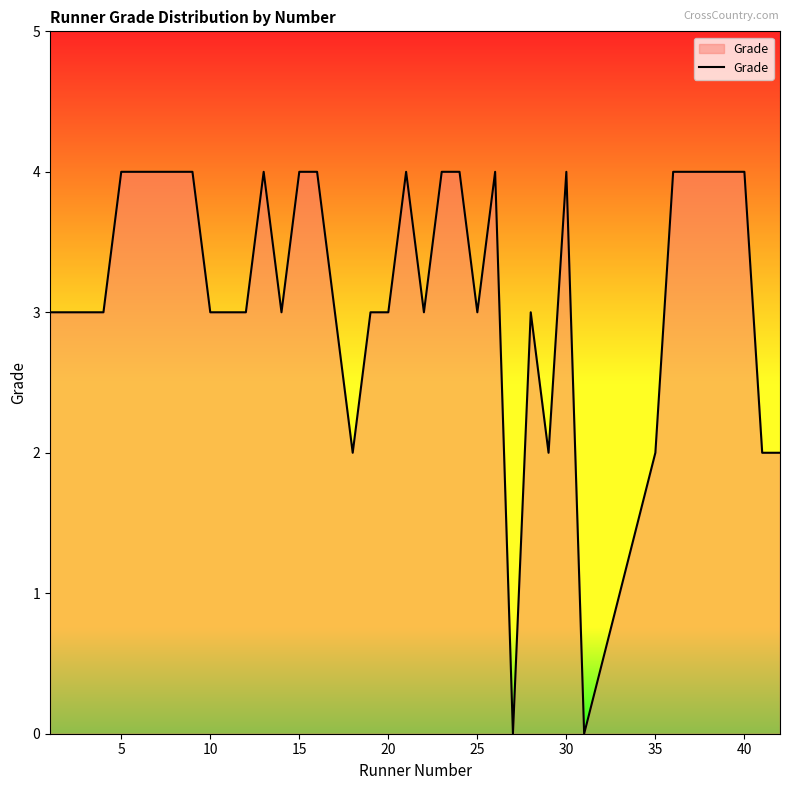

What is the maximum value shown in the chart?

4